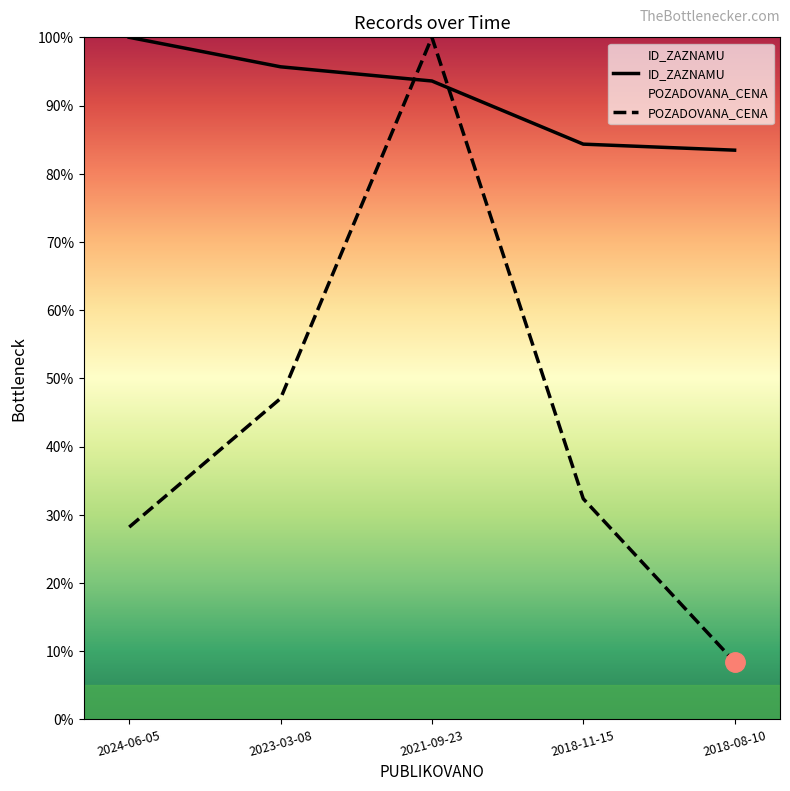

What is the value of the ID_ZAZNAMU point at the 3rd from the left?

93.6